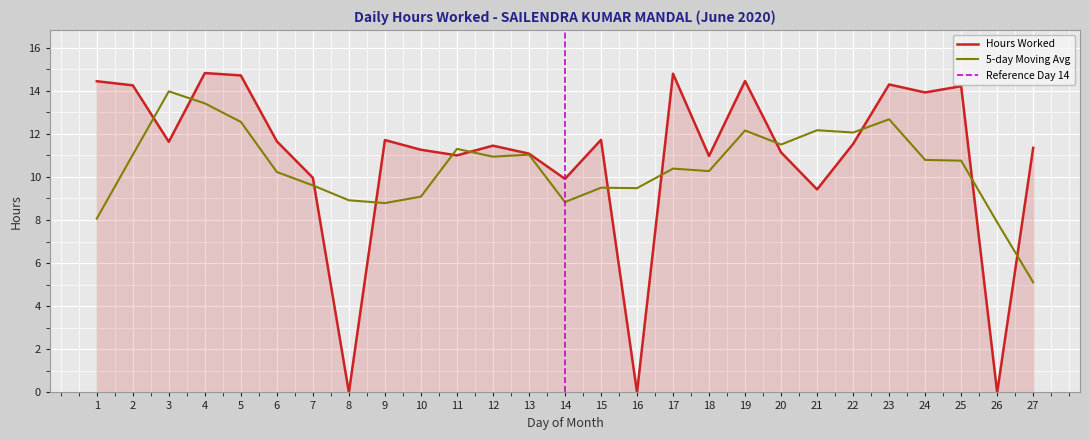

Approximately how many times larger is the value at 2 compared to 10?

1.3